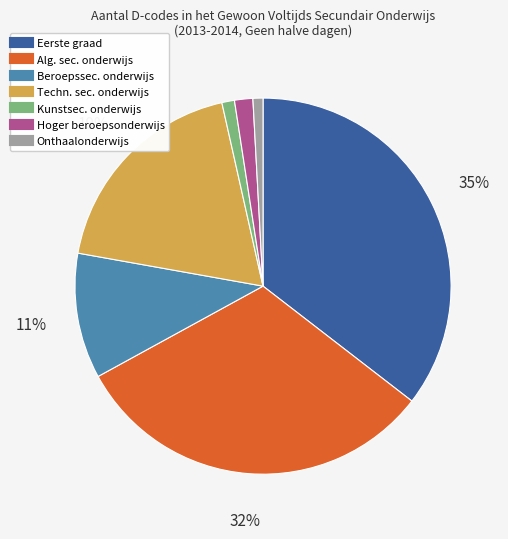

To the nearest percent, what is the average slice percentage?

14%